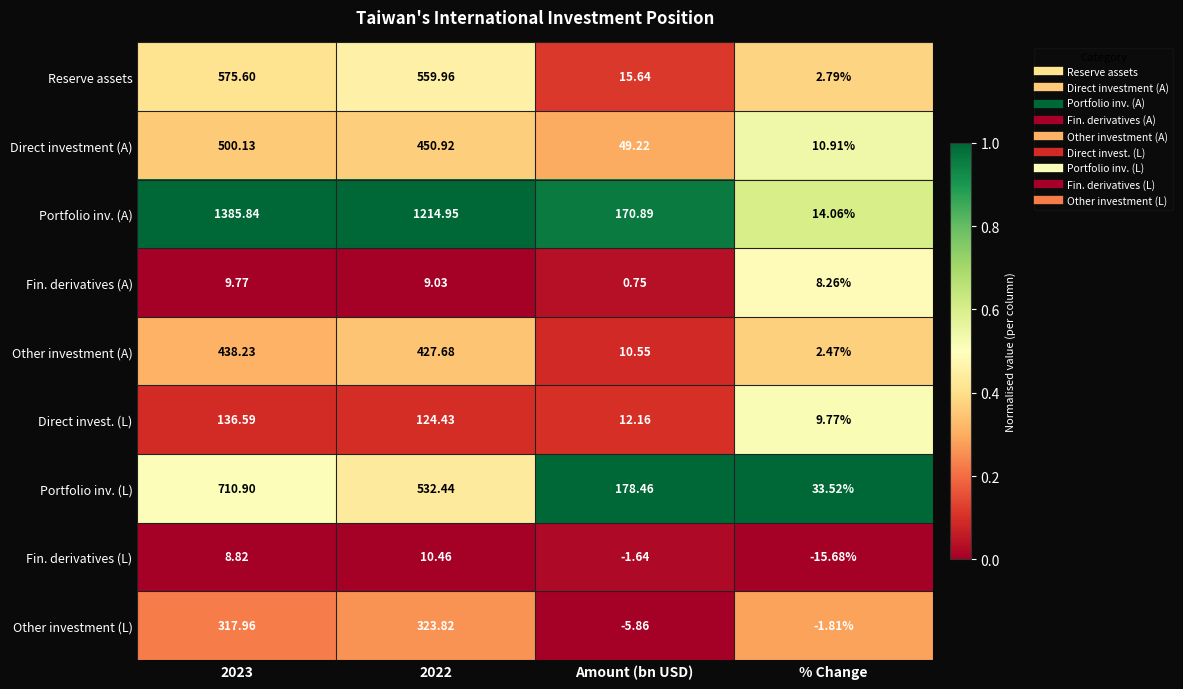

List the series in order of their peak value, highest first.

Portfolio inv. (A), Portfolio inv. (L), Reserve assets, Direct investment (A), Other investment (A), Other investment (L), Direct invest. (L), Fin. derivatives (L), Fin. derivatives (A)